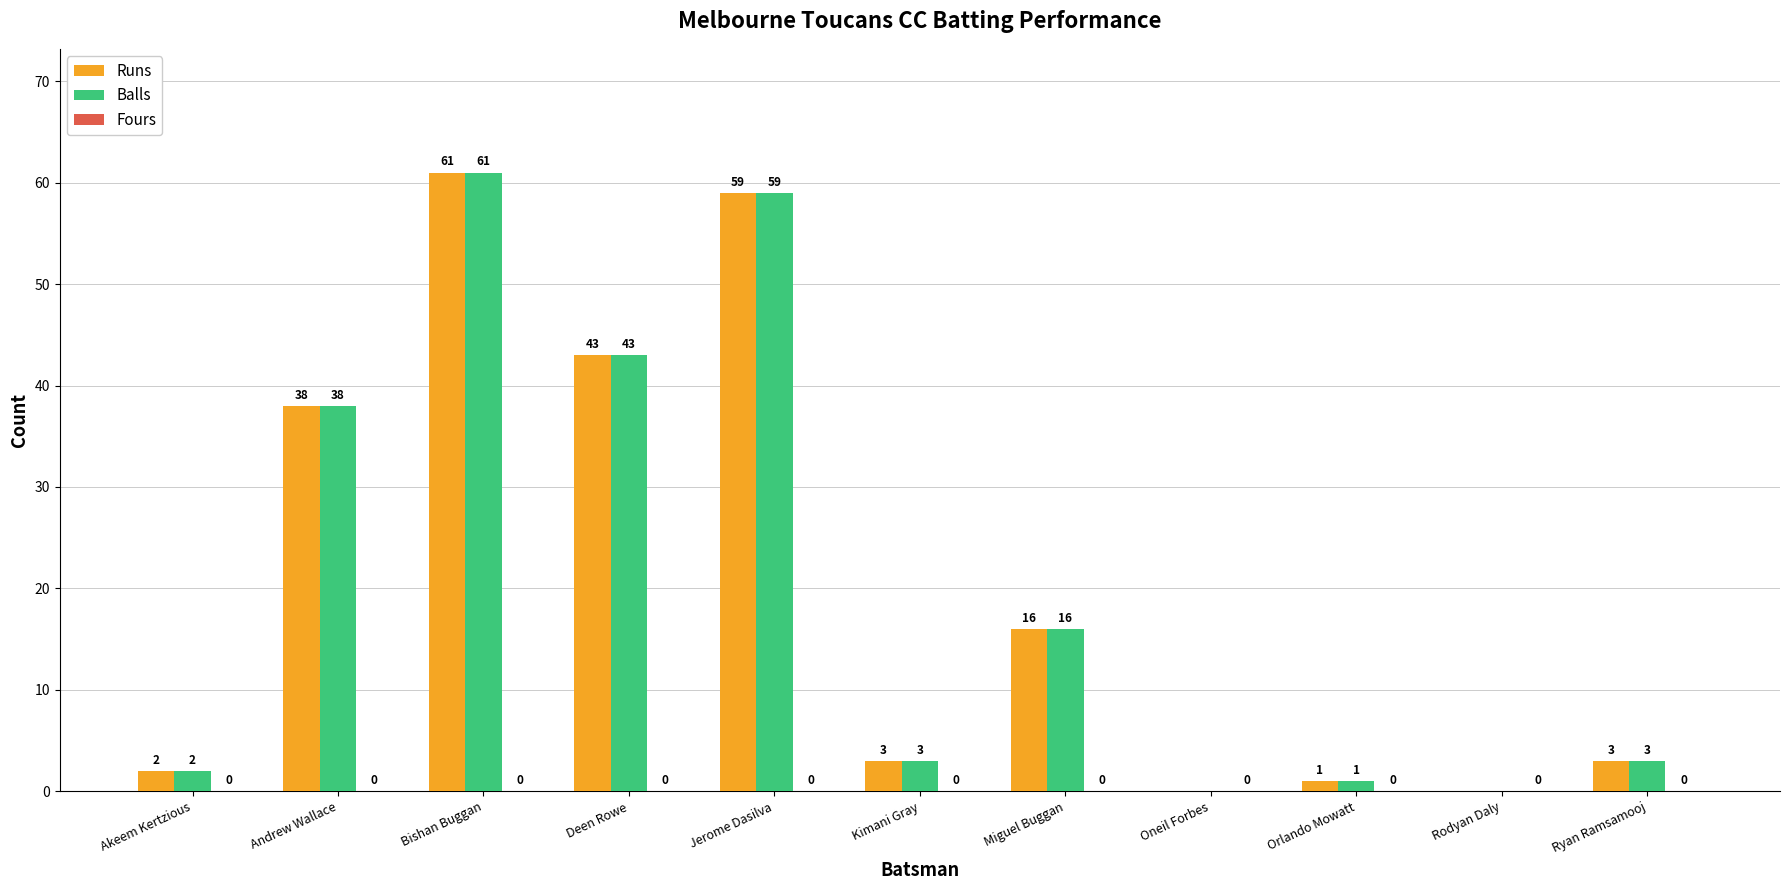

What is the maximum value for Balls?

61